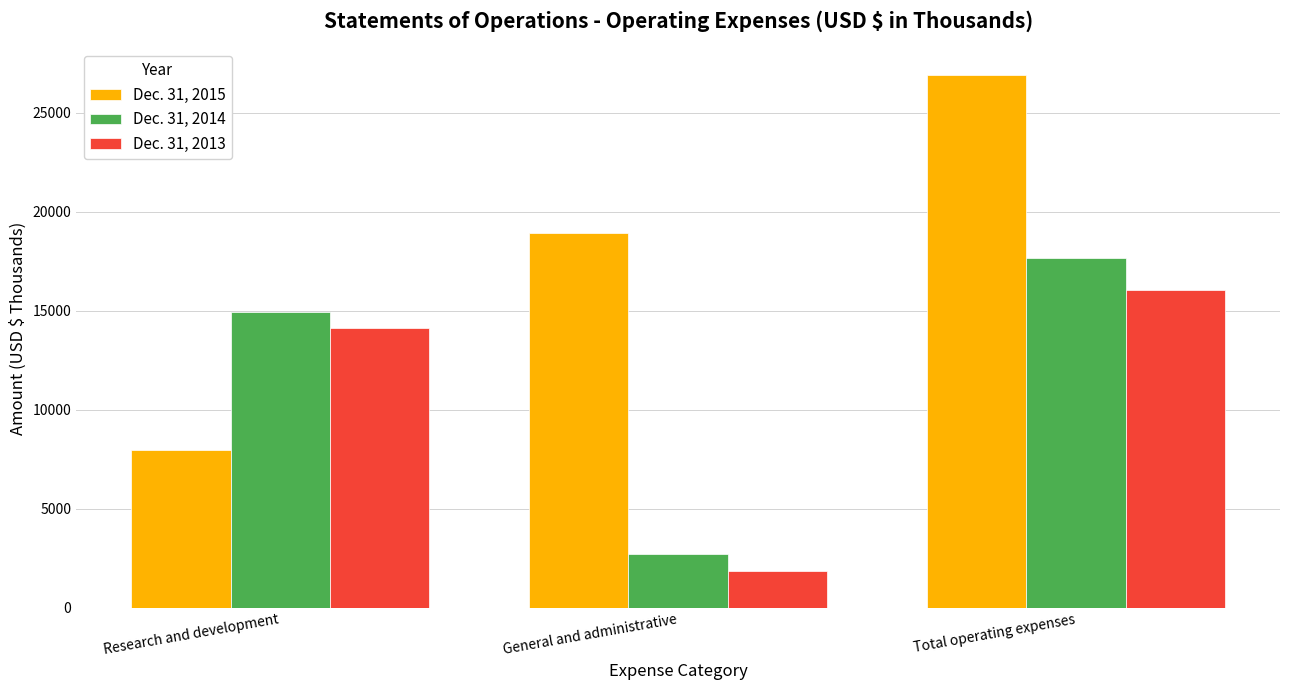

Between Research and development and Total operating expenses, which series saw the biggest shift?

Dec. 31, 2015